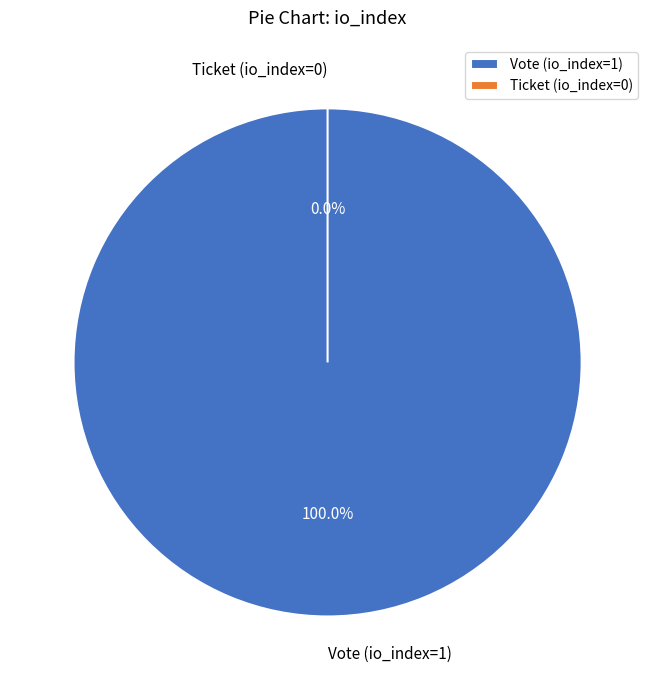

Which has a higher value, Vote (io_index=1) or Ticket (io_index=0)?

Vote (io_index=1)